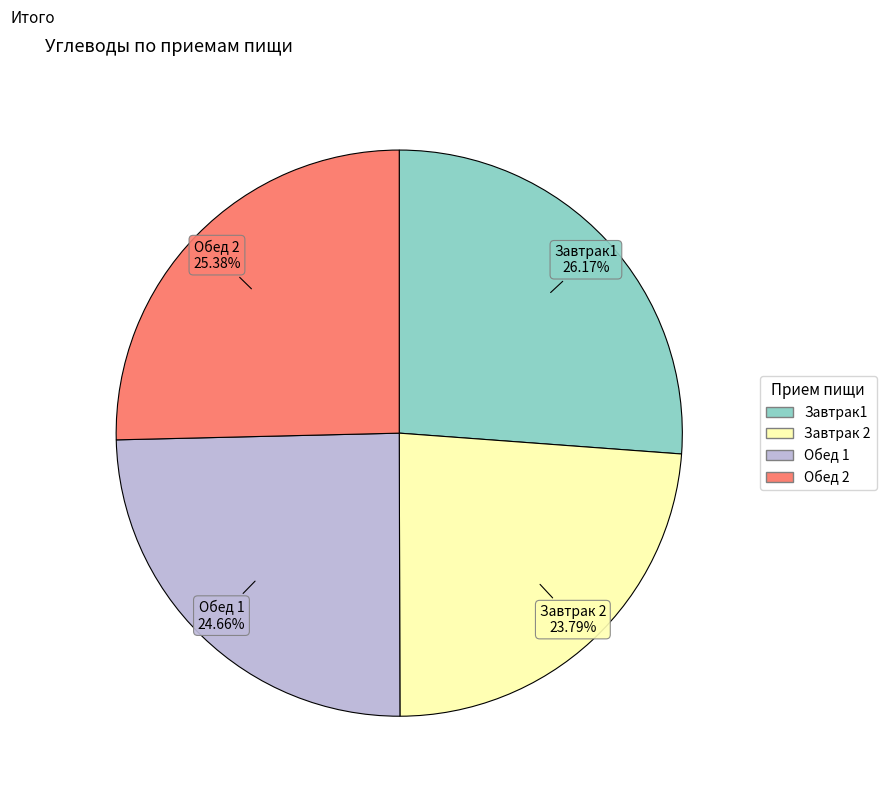

What portion of the pie excludes Обед 2?

74.6%